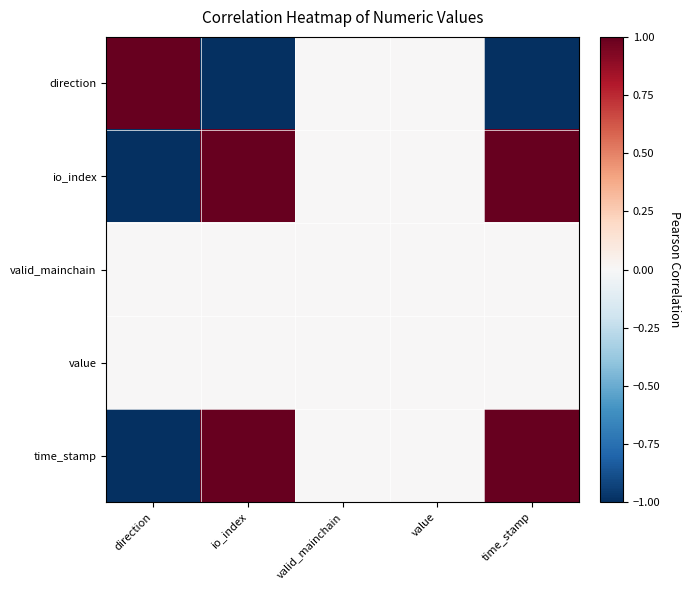

At which category is the sum across all series the highest?

io_index